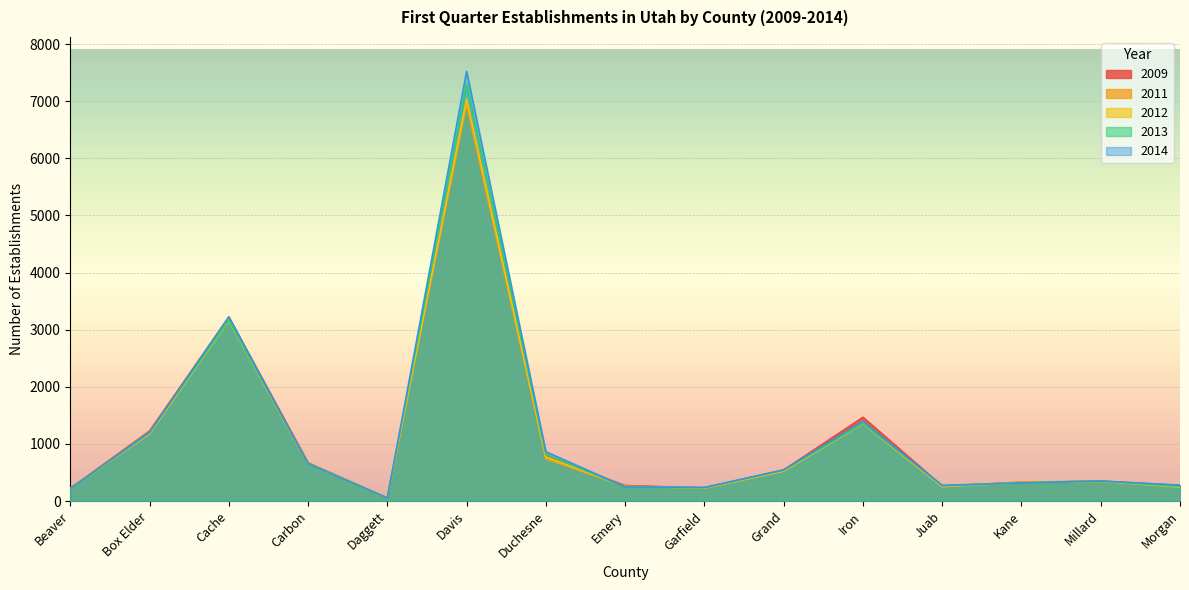

Reading right to left, extract all data points from this chart.

2009: Morgan=274	Millard=348	Kane=329	Juab=264	Iron=1467	Grand=544	Garfield=230	Emery=272	Duchesne=787	Davis=7019	Daggett=54	Carbon=668	Cache=3220	Box Elder=1226	Beaver=221
2011: Morgan=257	Millard=344	Kane=331	Juab=258	Iron=1368	Grand=525	Garfield=225	Emery=258	Duchesne=736	Davis=6938	Daggett=59	Carbon=648	Cache=3182	Box Elder=1181	Beaver=227
2012: Morgan=245	Millard=347	Kane=319	Juab=253	Iron=1352	Grand=523	Garfield=228	Emery=254	Duchesne=773	Davis=7037	Daggett=52	Carbon=644	Cache=3155	Box Elder=1179	Beaver=211
2013: Morgan=254	Millard=353	Kane=317	Juab=276	Iron=1359	Grand=539	Garfield=234	Emery=247	Duchesne=818	Davis=7298	Daggett=54	Carbon=661	Cache=3165	Box Elder=1206	Beaver=215
2014: Morgan=279	Millard=350	Kane=317	Juab=269	Iron=1396	Grand=545	Garfield=238	Emery=248	Duchesne=864	Davis=7522	Daggett=53	Carbon=645	Cache=3225	Box Elder=1197	Beaver=215